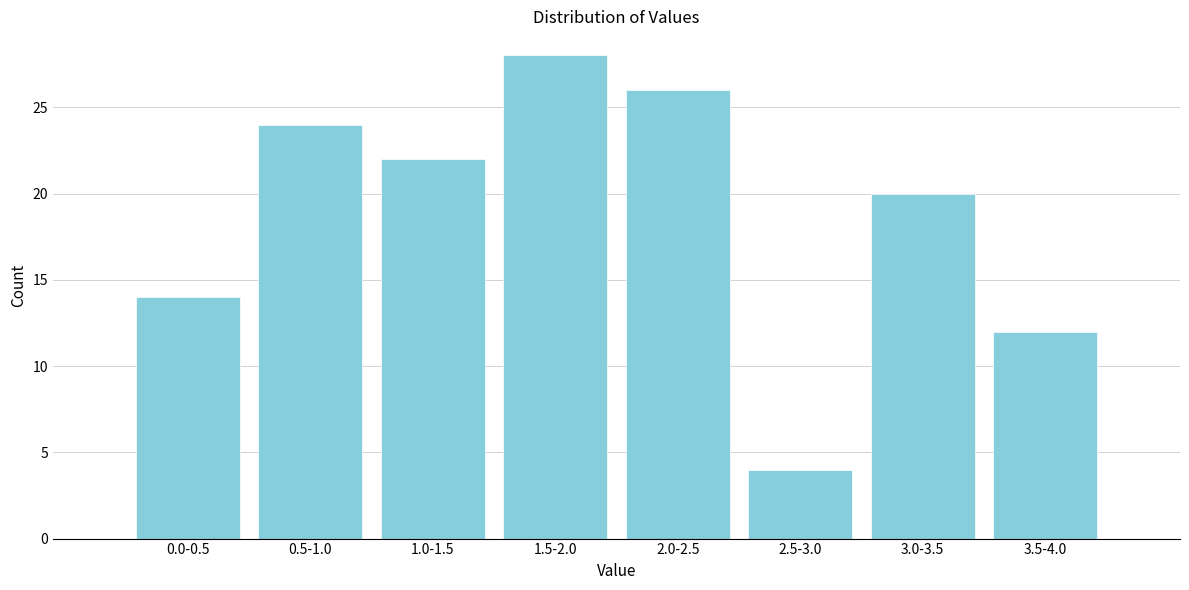

Reading left to right, what are all the values shown in this chart?

14	24	22	28	26	4	20	12